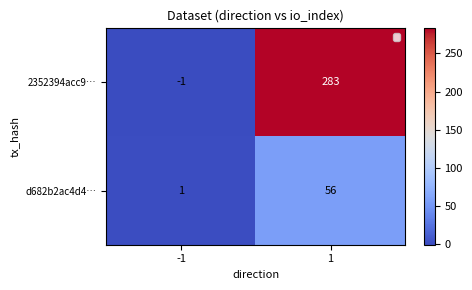

Reading right to left, transcribe all the data shown in this chart.

2352394acc9…: 1=283	-1=-1
d682b2ac4d4…: 1=56	-1=1